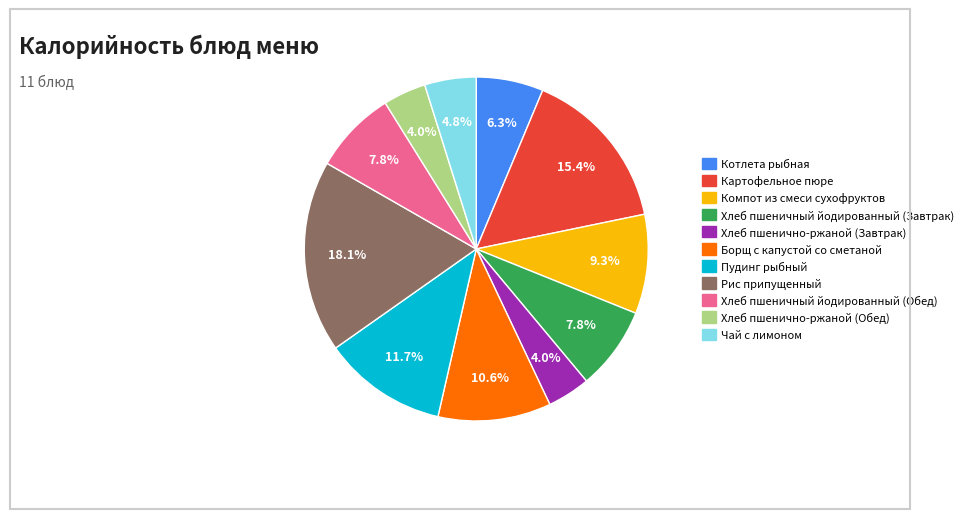

To the nearest percent, what is the difference between the largest and smallest slice percentages?

14%